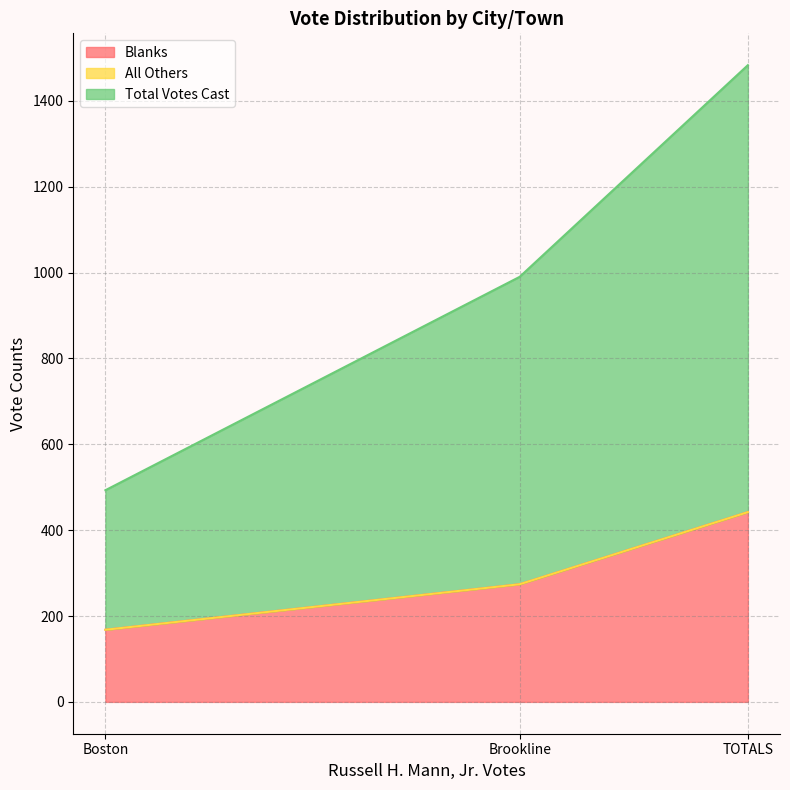

Which series has the largest total across all categories?

Total Votes Cast